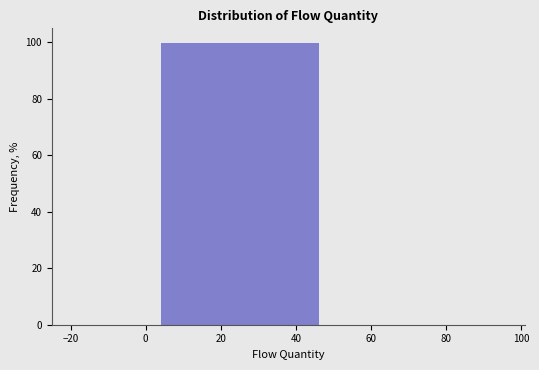

Reading left to right, list every bar in this chart as the range it spans on the x-axis followed by its height. The values are not printed on the chart, so give them approximately, as read against the axis.

0 to 50: 100
50 to 100: 0